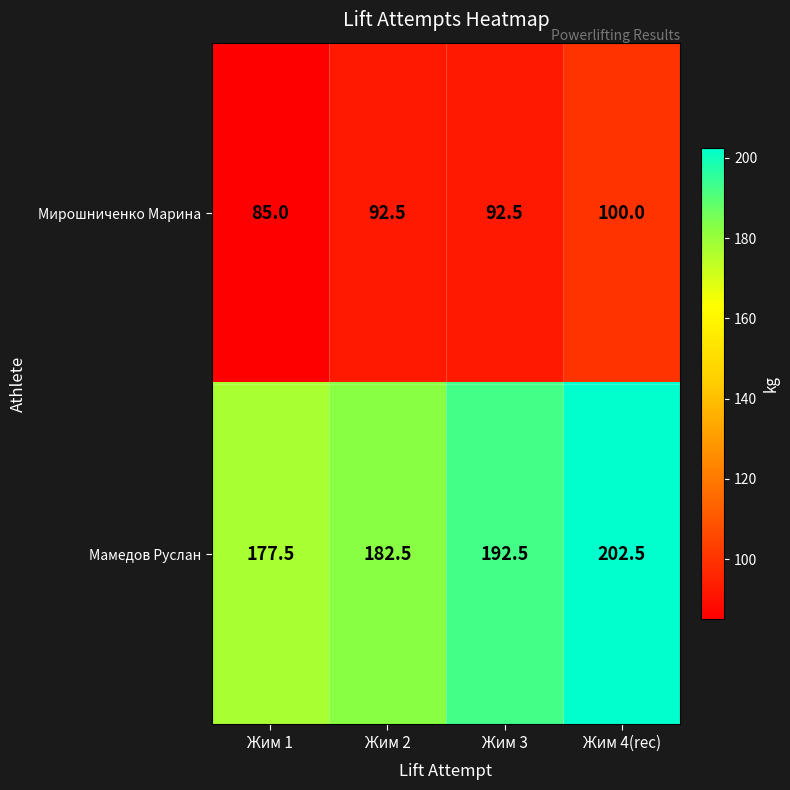

What is the sum of all Мамедов Руслан values?

755.0